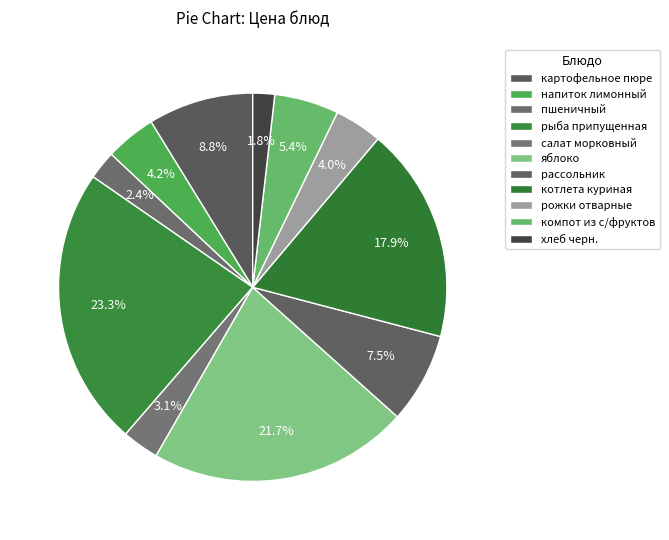

Combined, do салат морковный and компот из с/фруктов account for over 50%?

No